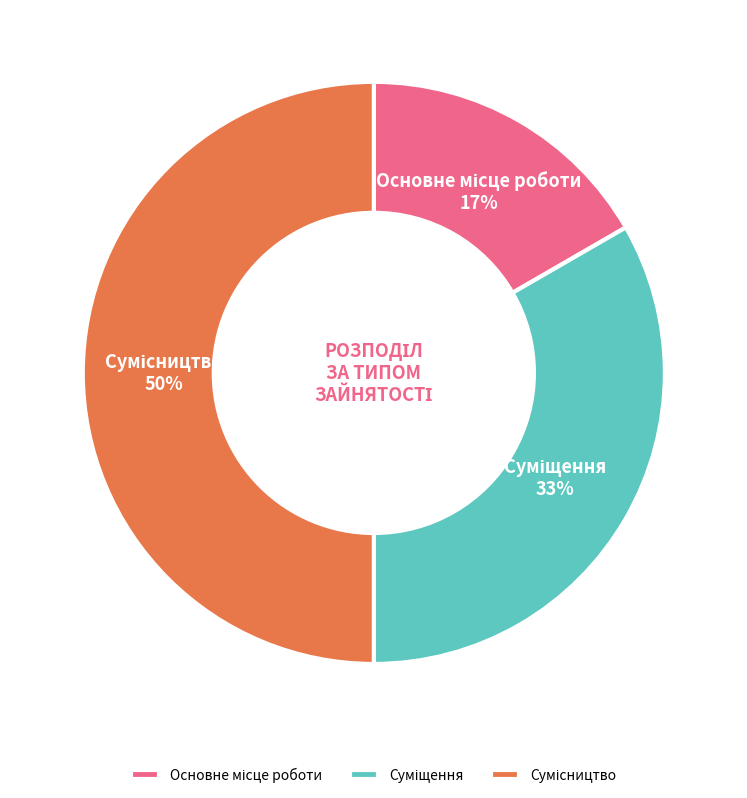

To the nearest percent, what is the average slice percentage?

33%